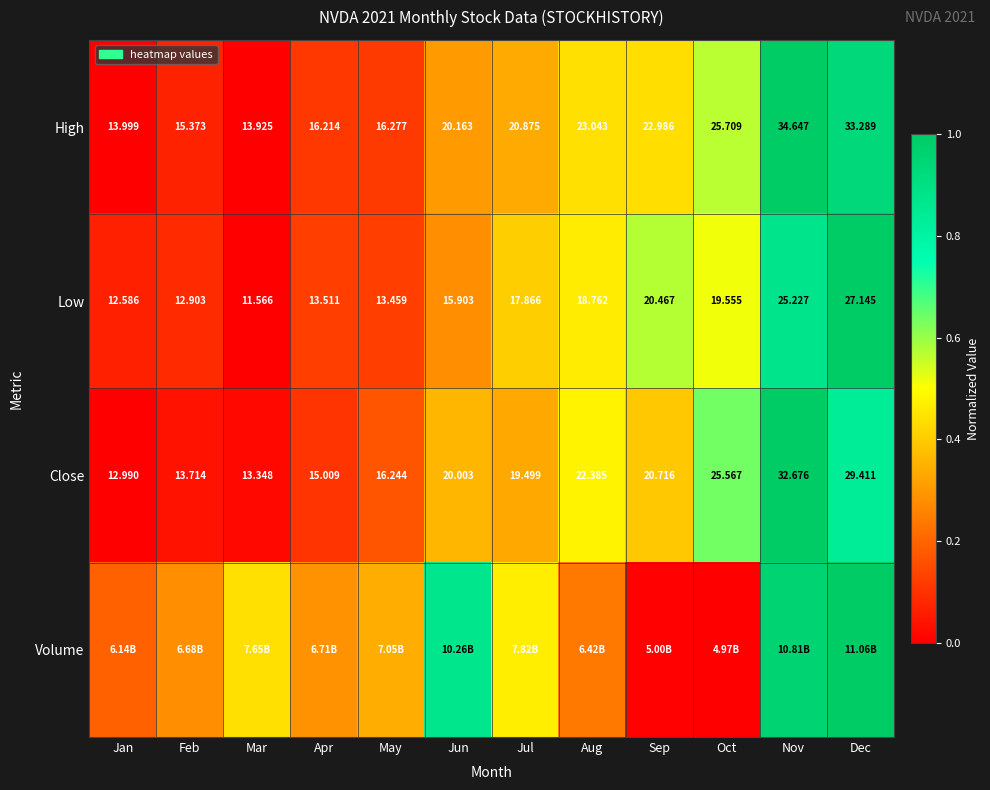

At which label does Low first exceed 17?

Jul